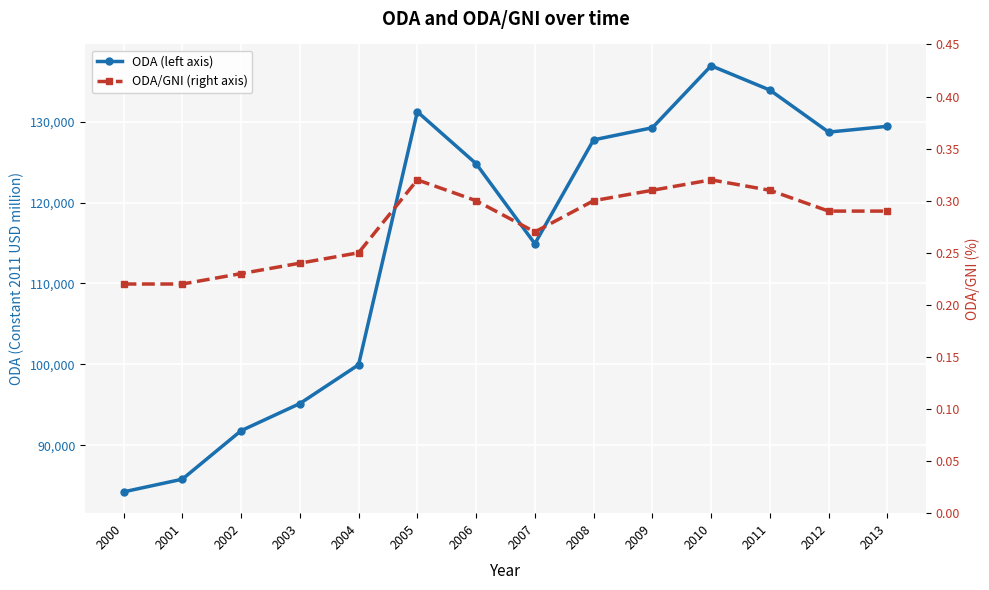

How many ODA/GNI (right axis) values are between 0 and 1?

14